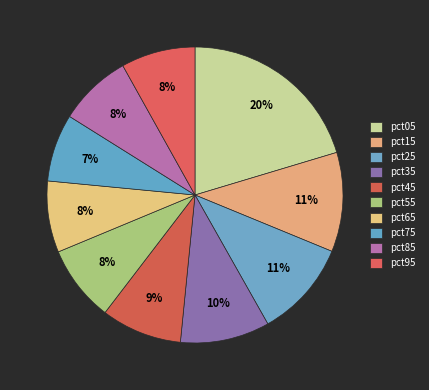

What percentage is the pct55 slice, to the nearest percent?

8%